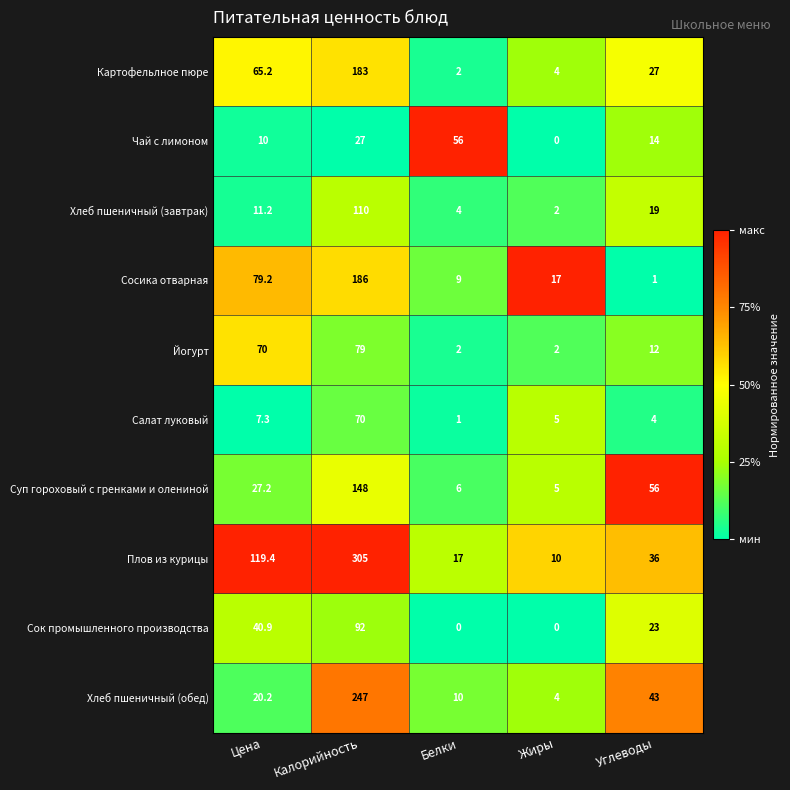

What is the average value of the Йогурт series?

33.0